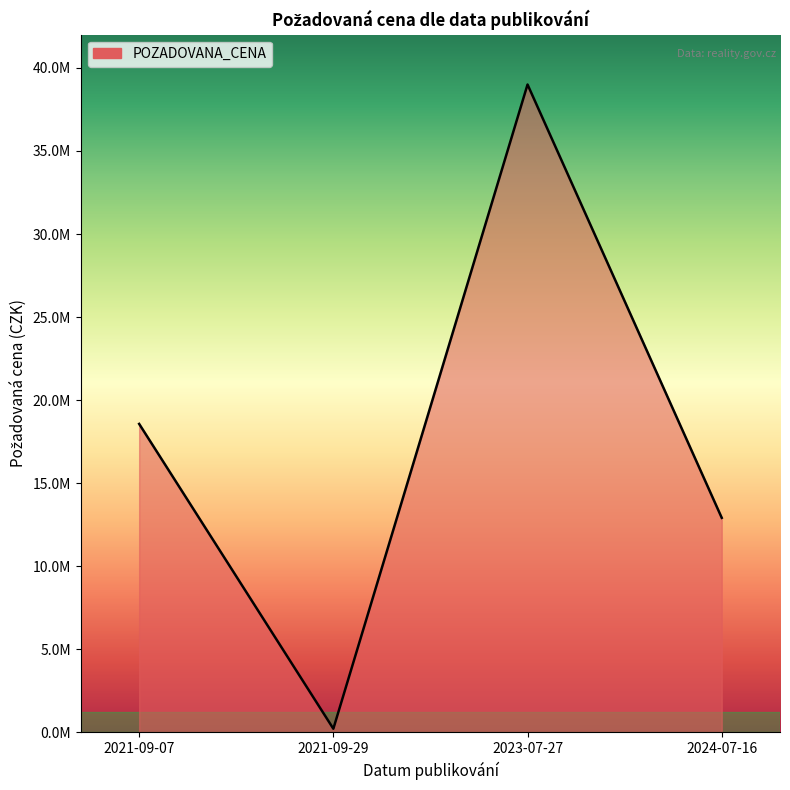

Which category has the lowest value across all series?

2021-09-29